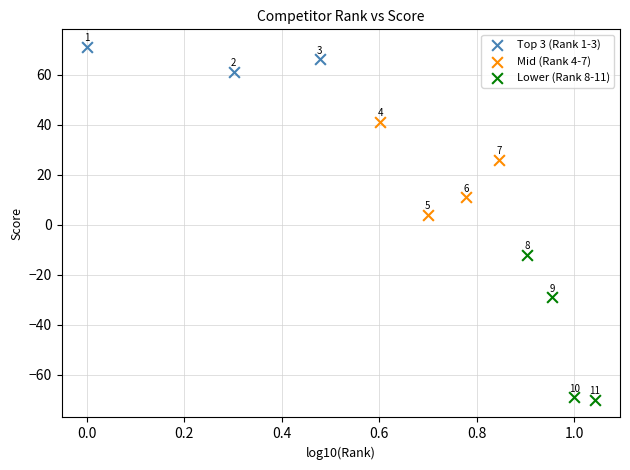

Which series has the widest spread of Y values?

Lower (Rank 8-11)